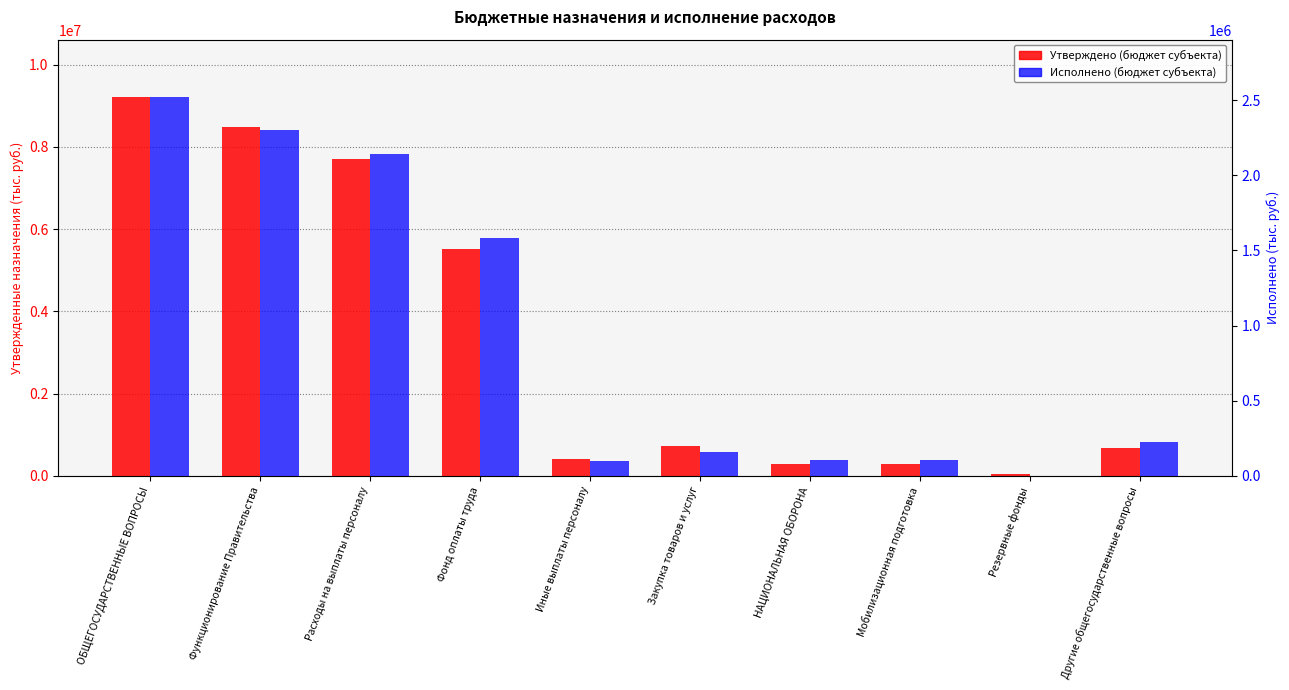

At which label is Утверждено (бюджет субъекта) closest to 4637250?

Фонд оплаты труда